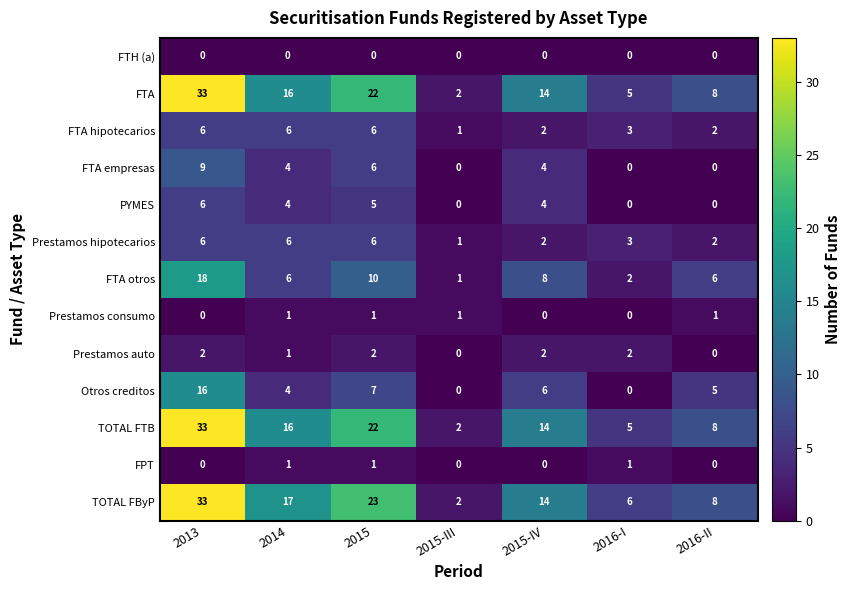

Which category has the lowest value in the TOTAL FByP series?

2015-III